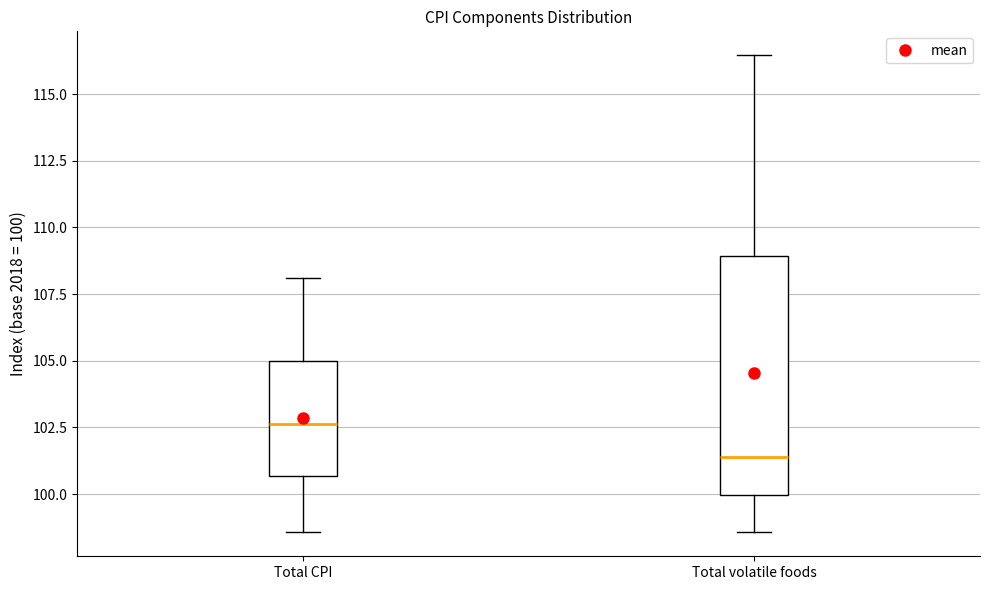

Reading left to right, transcribe this box plot: for each box, give where its median line is, the range the box spans, and where its two whiskers end, as read against the y-axis. The values are not printed on the chart, so give them approximately, as read against the axis.

Total CPI: median 102.5, box 100.5 to 105.0, whiskers 98.5 to 108.0
Total volatile foods: median 101.5, box 100.0 to 109.0, whiskers 98.5 to 116.5